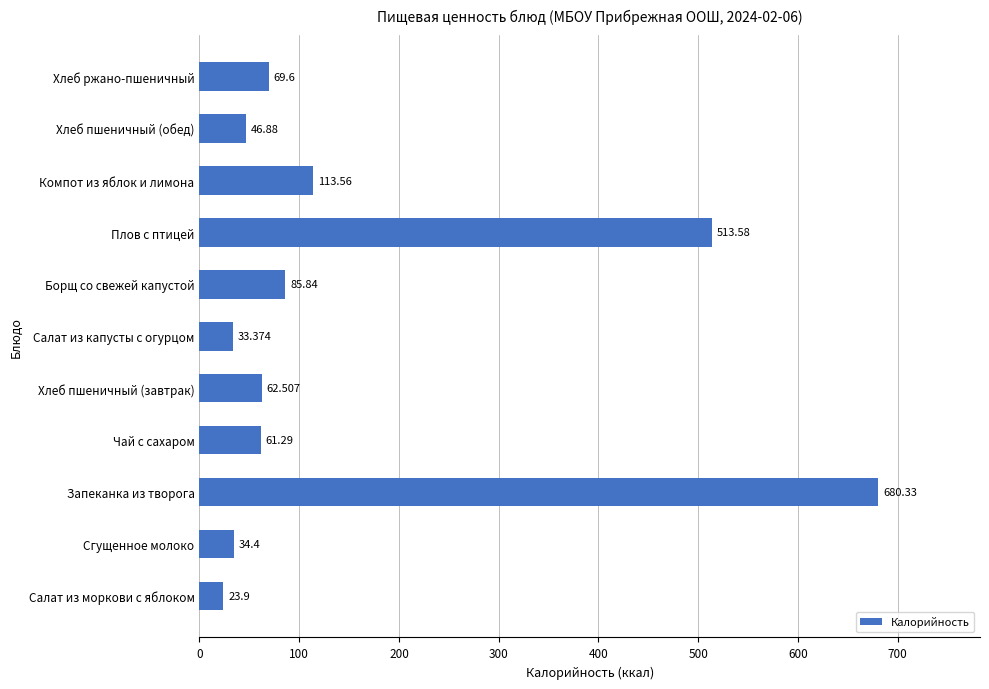

Where is the data nearest to the value 352?

Плов с птицей